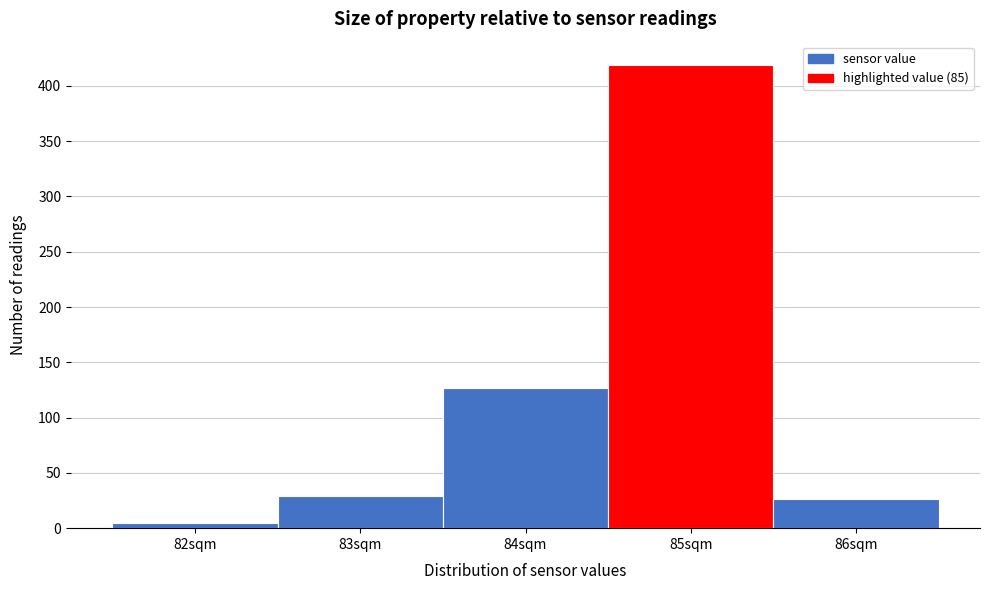

Reading left to right, extract all data points from this chart.

82sqm=5	83sqm=29	84sqm=127	85sqm=419	86sqm=26